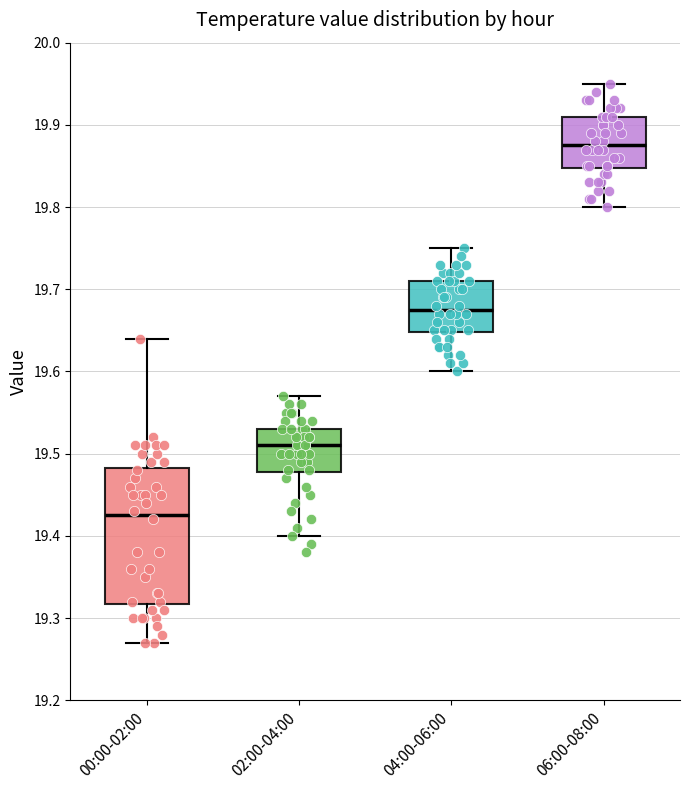

Reading left to right, read every box against the y-axis: the position of its median line, the range the box covers, and the ends of its whiskers. The values are not printed on the chart, so give them approximately, as read against the axis.

00:00-02:00: median 19.43, box 19.32 to 19.48, whiskers 19.27 to 19.64
02:00-04:00: median 19.51, box 19.48 to 19.53, whiskers 19.40 to 19.57
04:00-06:00: median 19.68, box 19.65 to 19.71, whiskers 19.60 to 19.75
06:00-08:00: median 19.88, box 19.85 to 19.91, whiskers 19.80 to 19.95